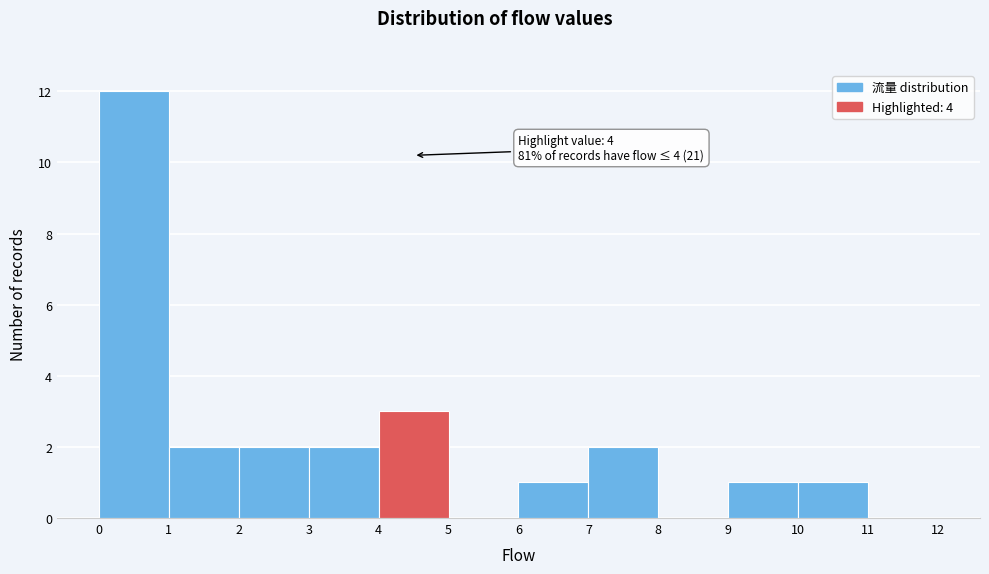

Which range on the x-axis has the tallest bar?

0 to 1